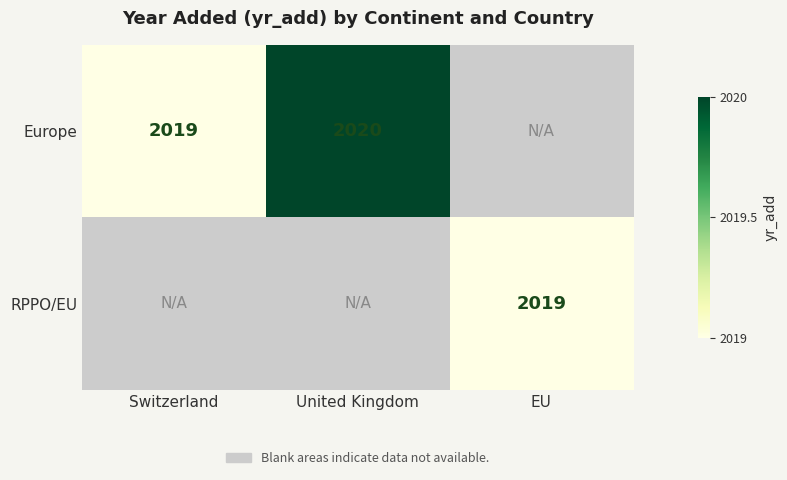

How many series are shown in this chart?

2